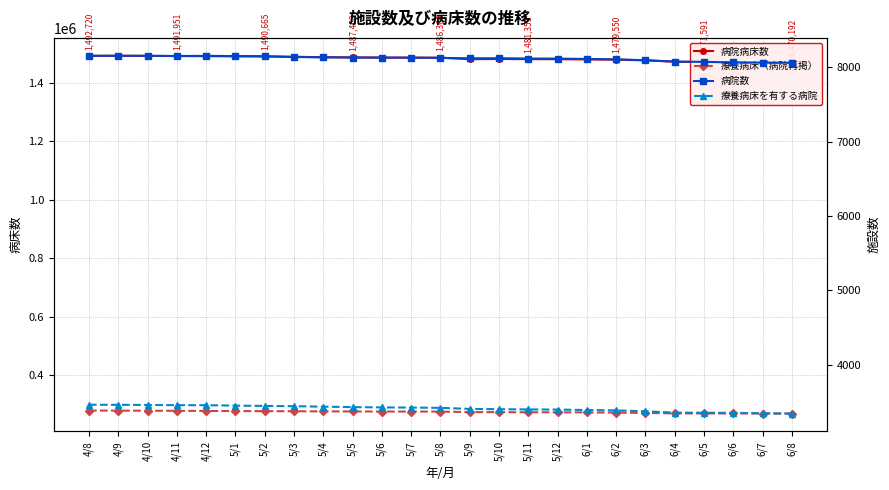

Which series has the widest spread of values?

病院病床数